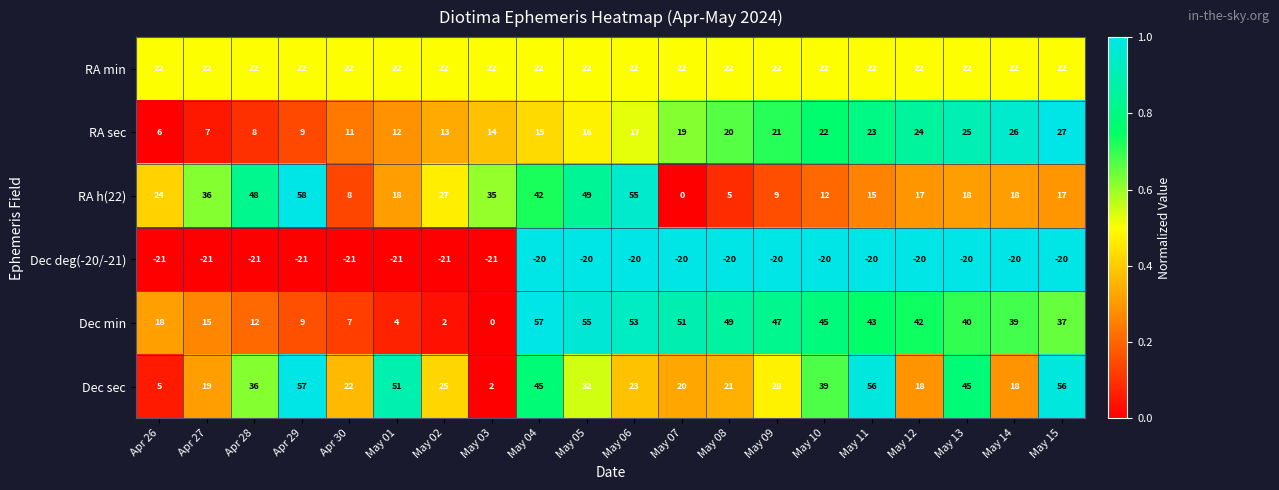

At Apr 26, list the series in order from largest to smallest.

RA h(22), RA min, Dec min, RA sec, Dec sec, Dec deg(-20/-21)